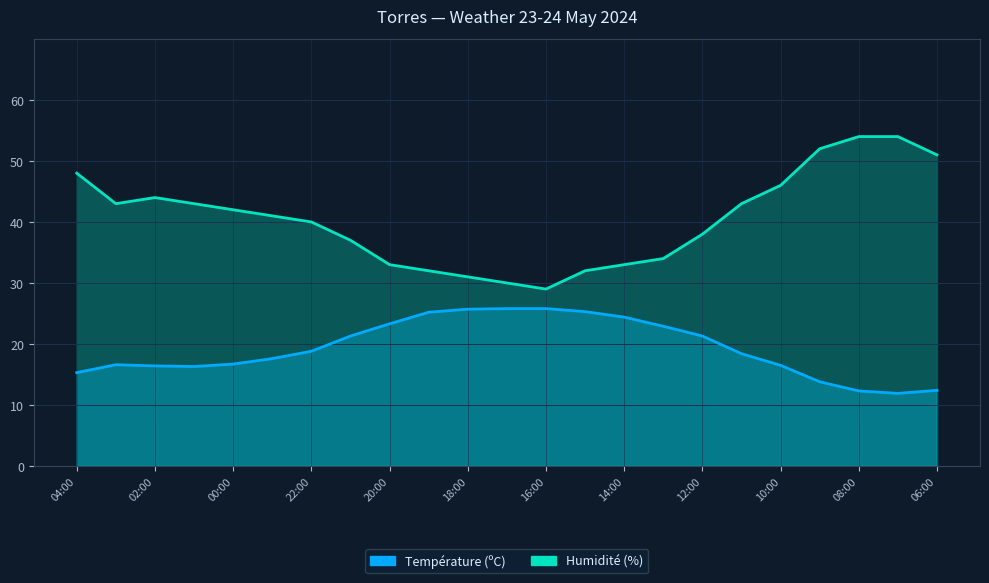

What value does the Humidité (%) series have at 00:00?

42.0